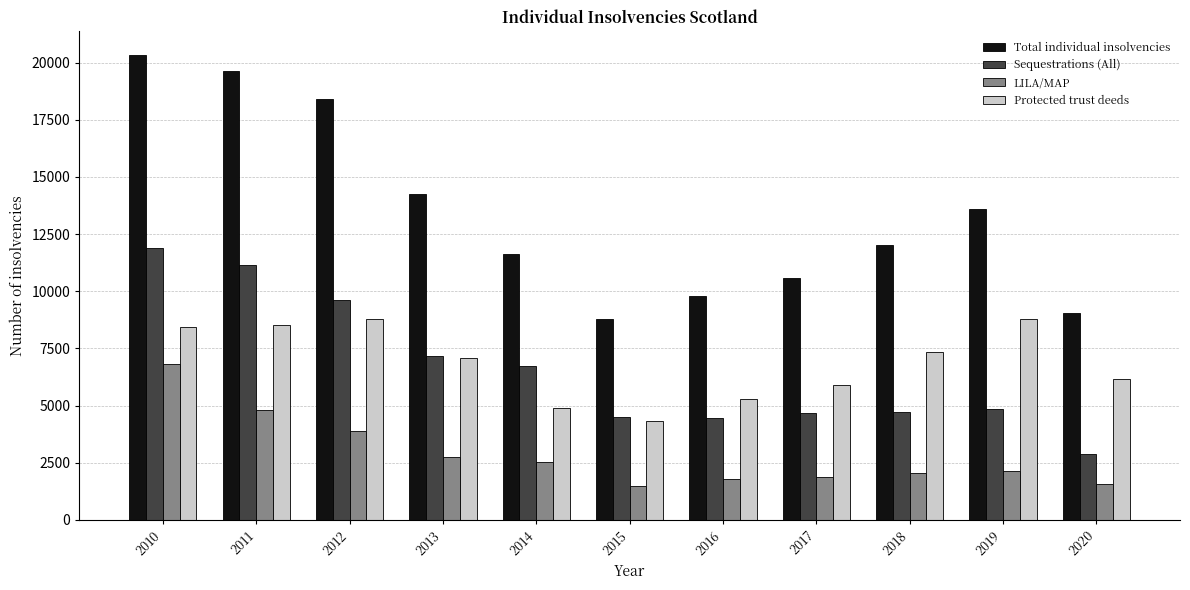

What is the highest value of the LILA/MAP series?

6801